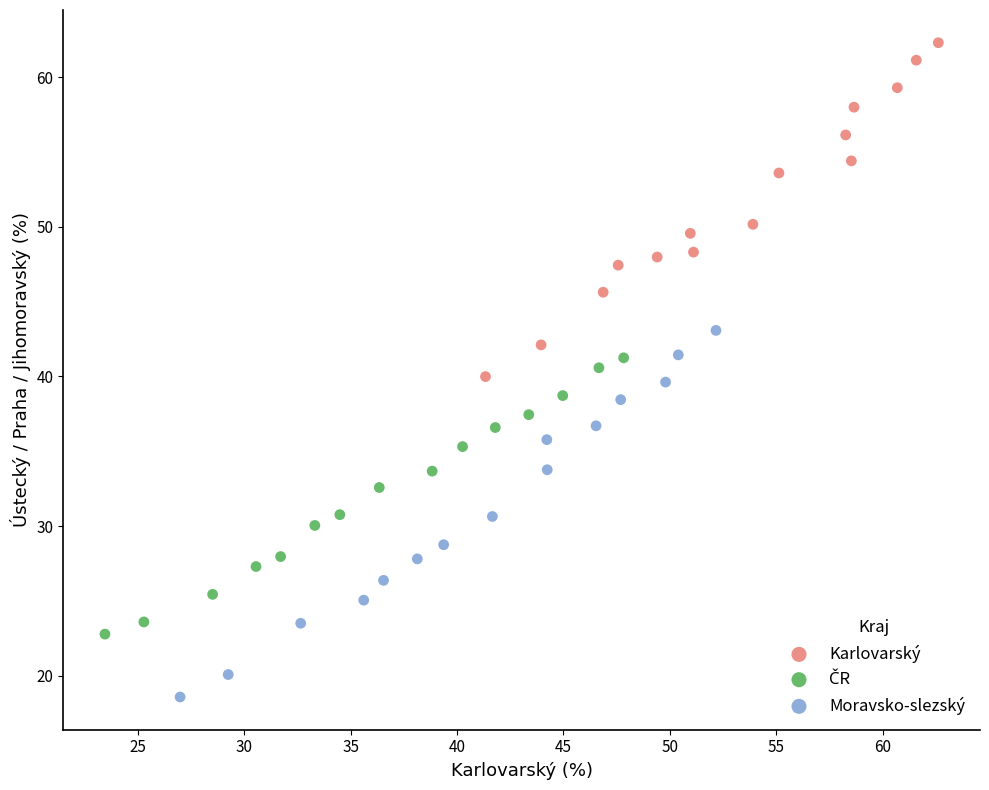

Which series reaches the minimum Y coordinate?

Moravsko-slezský